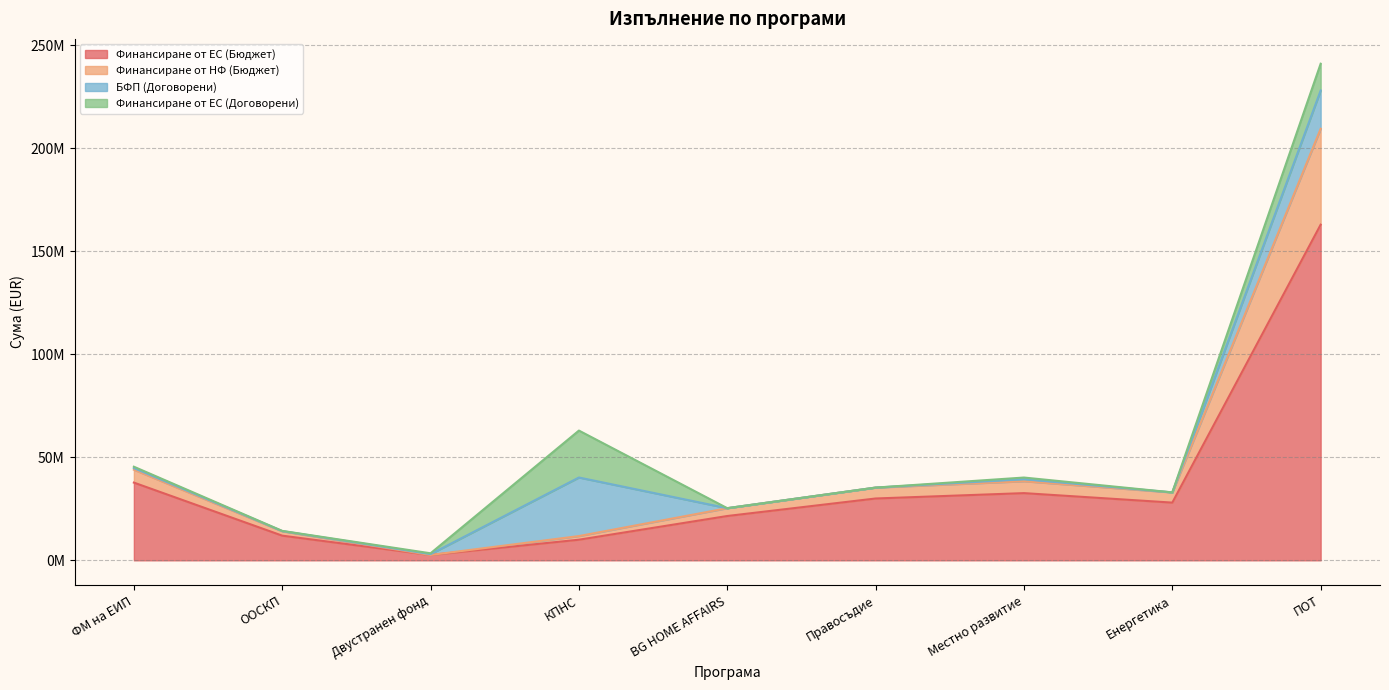

Which category has the highest value in the Финансиране от НФ (Бюджет) series?

ПОТ